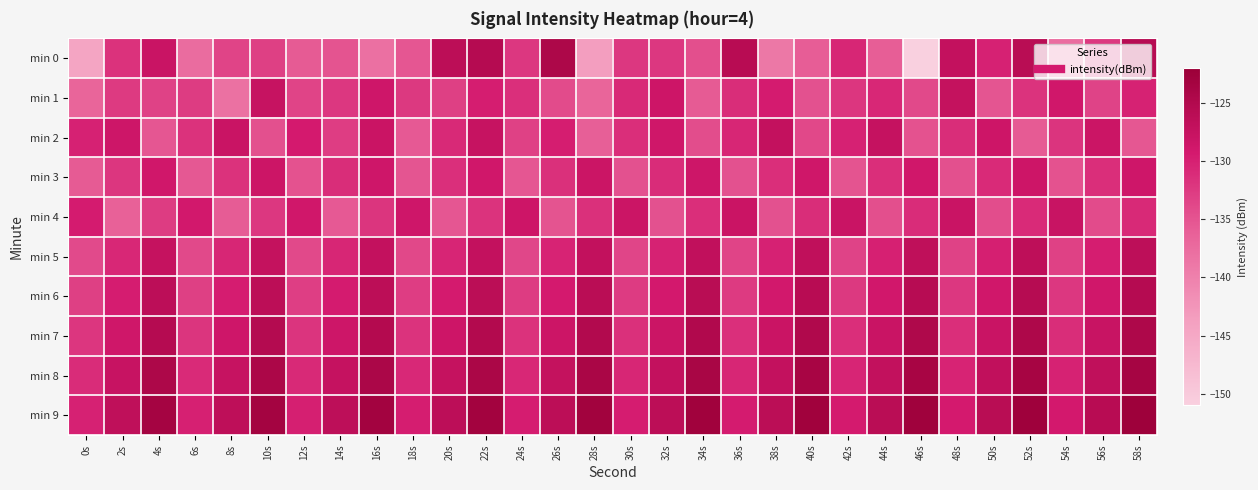

How many series are shown in this chart?

10